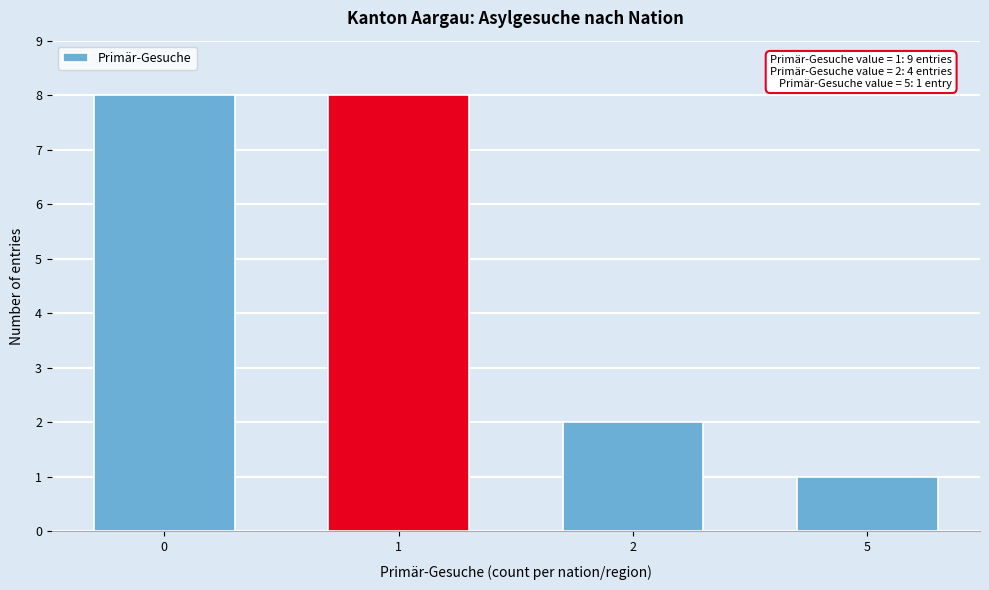

Reading left to right, list all the values displayed in this chart.

0=8	1=8	2=2	5=1